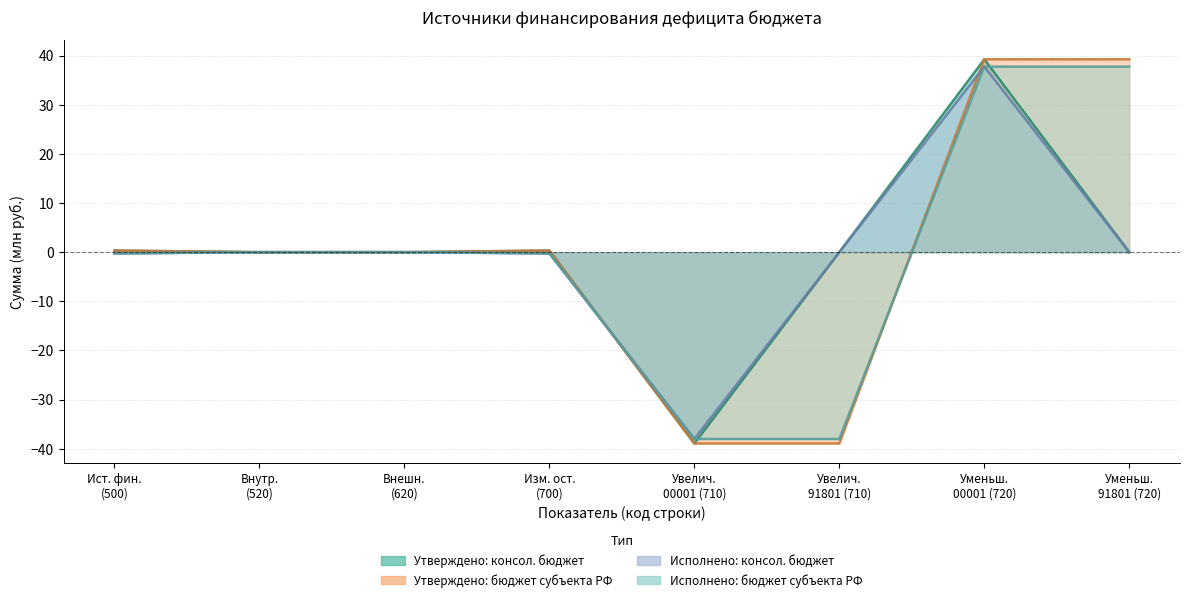

Is it true that Утверждено: бюджет субъекта РФ equals 0.3 at Ист. фин. (500)?

True